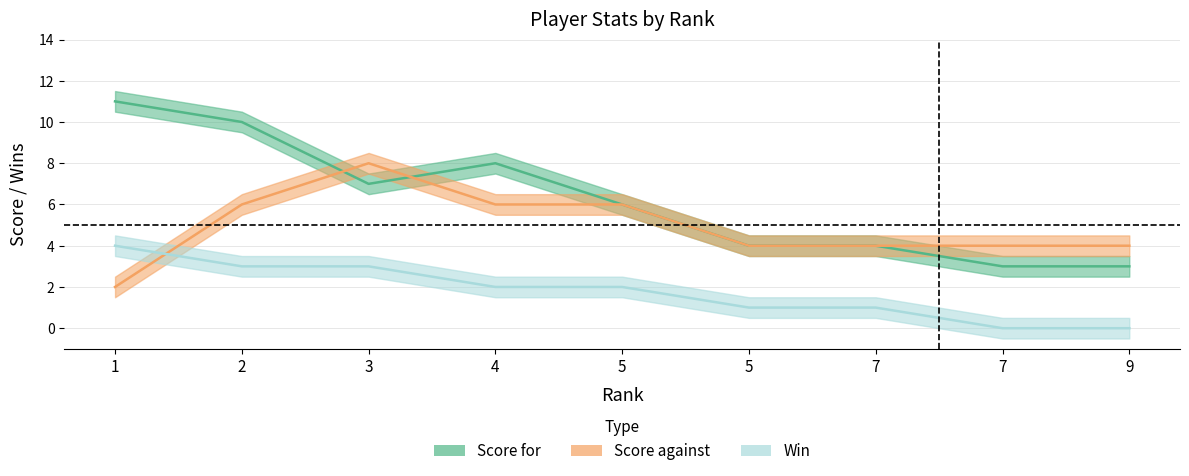

What is the total value across all series at 5?

14